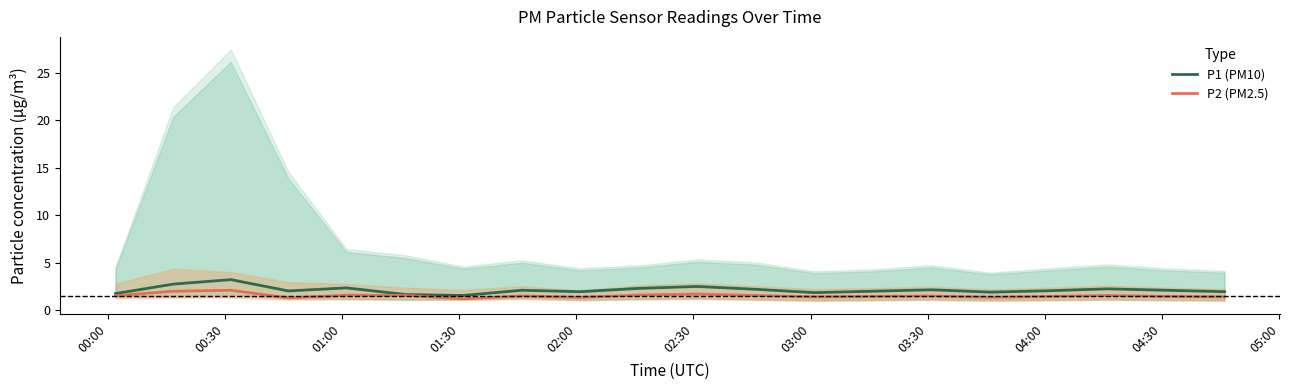

What is the average value of the P1 (PM10) series?

2.1